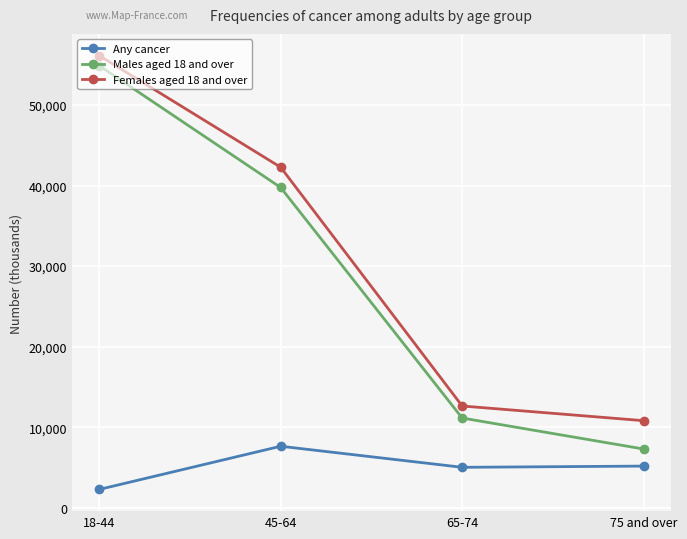

Does the chart have visible grid lines?

Yes